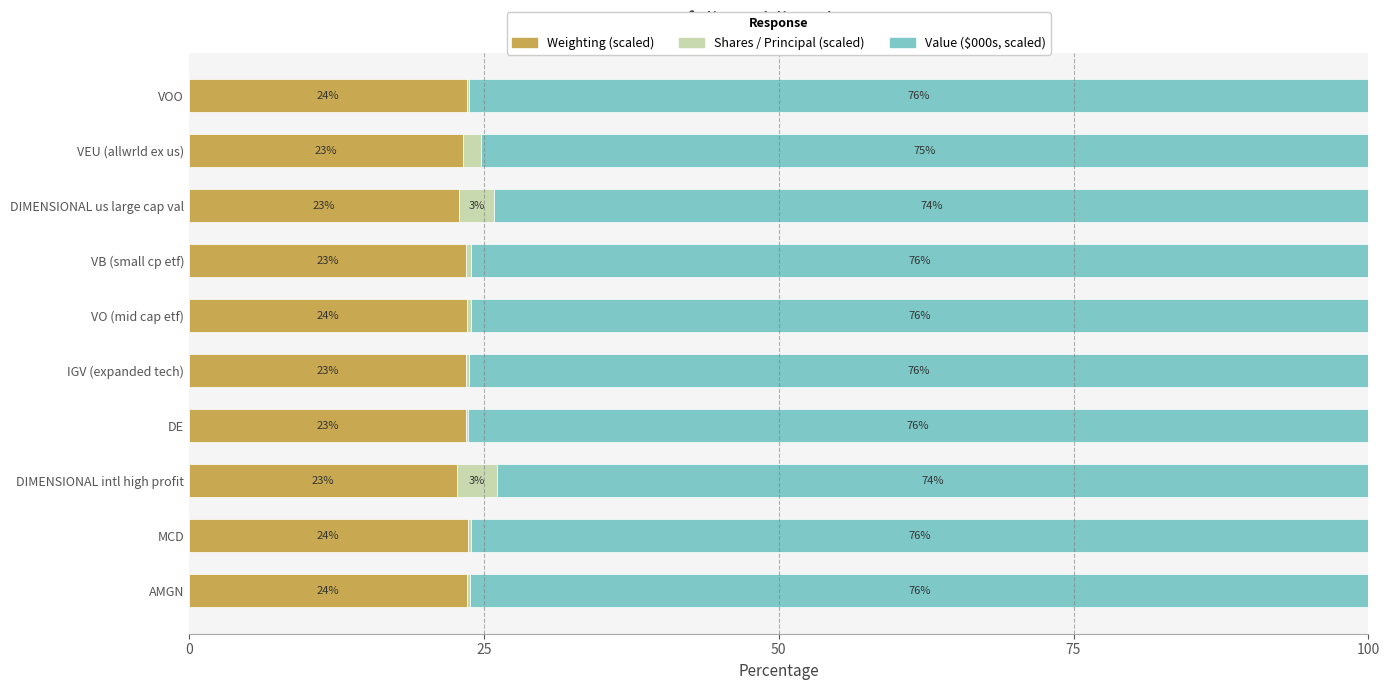

True or false: Weighting (scaled) has a value of 23.6 at AMGN.

True